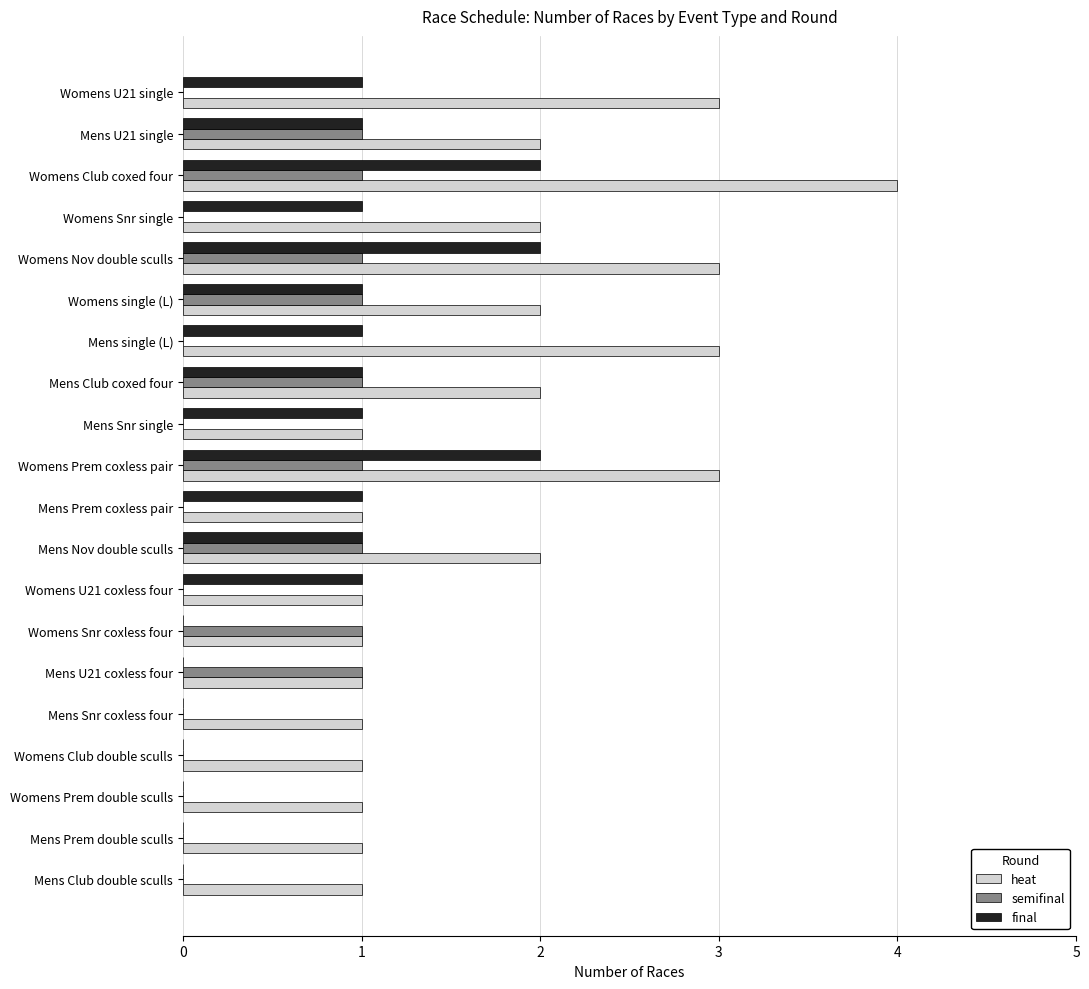

What is the sum of all semifinal values?

9